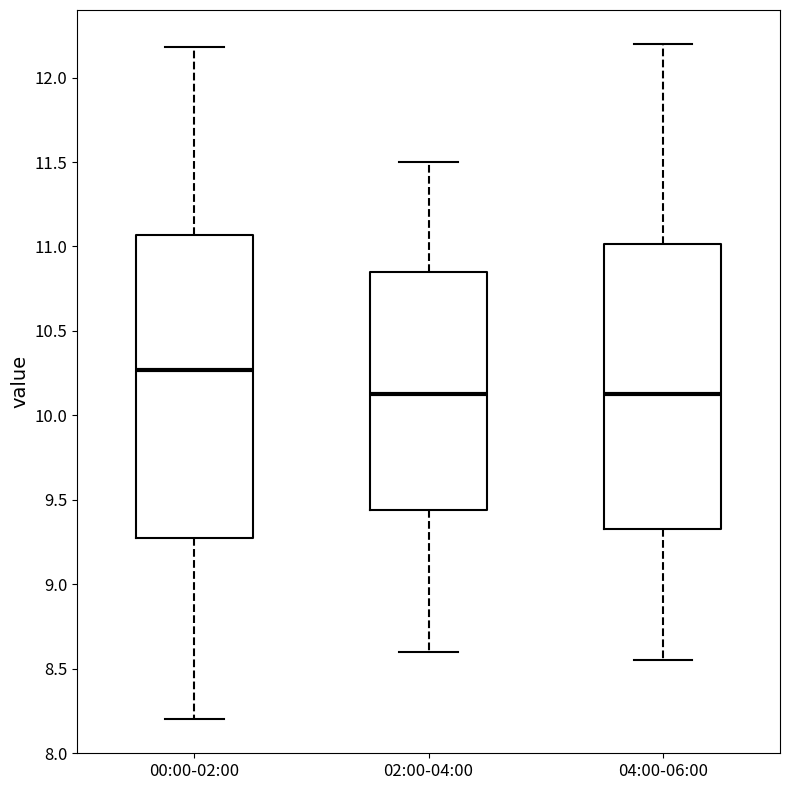

Which box is the tallest, from its lower edge to its upper edge?

00:00-02:00